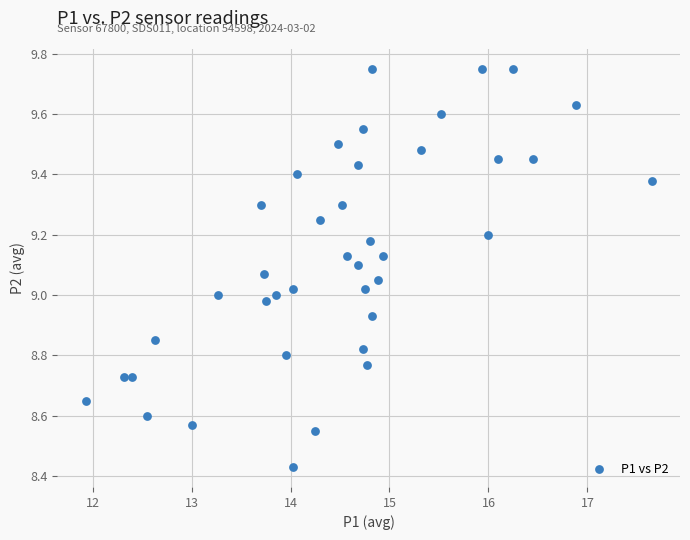

What is the range of X values (max minus min)?

5.7